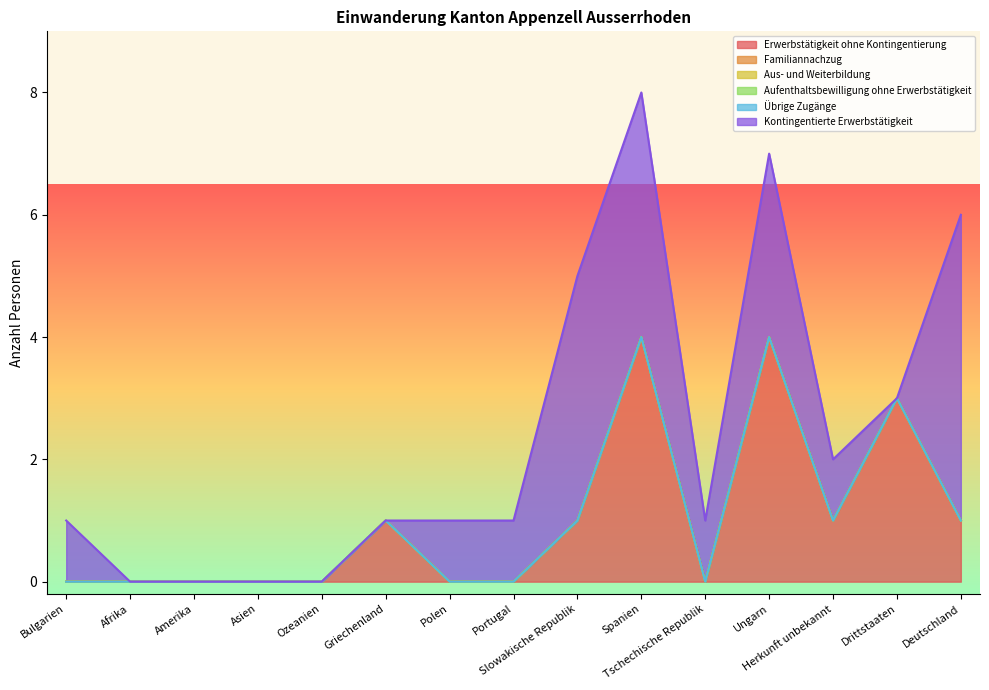

What is the label of the 14th point from the left?

Drittstaaten